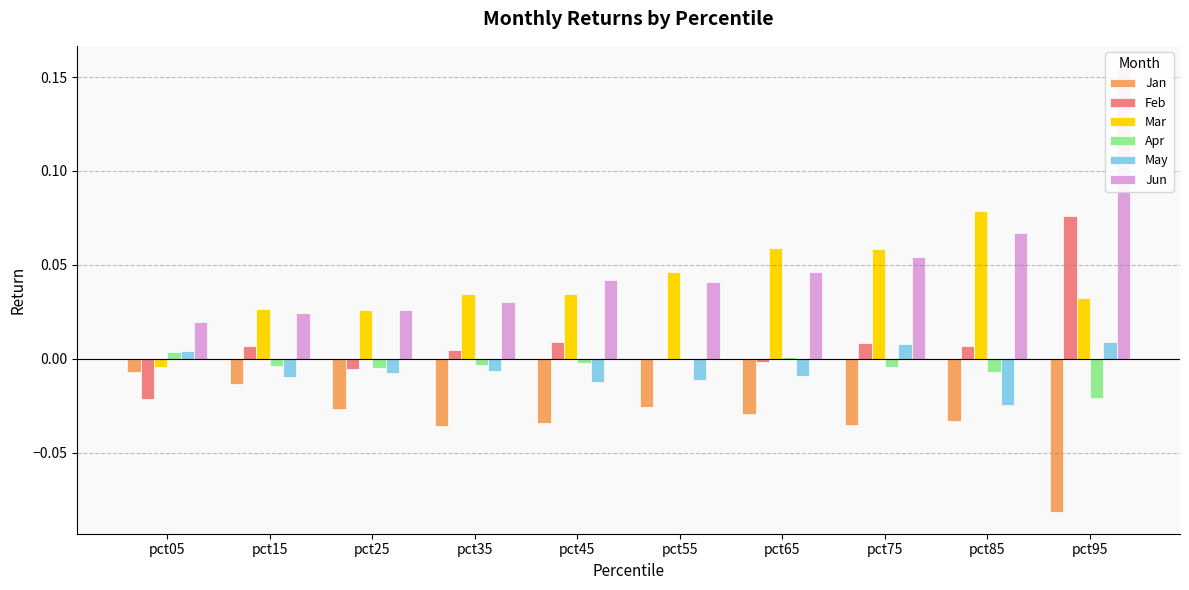

Between pct05 and pct45, which series saw the biggest shift?

Mar